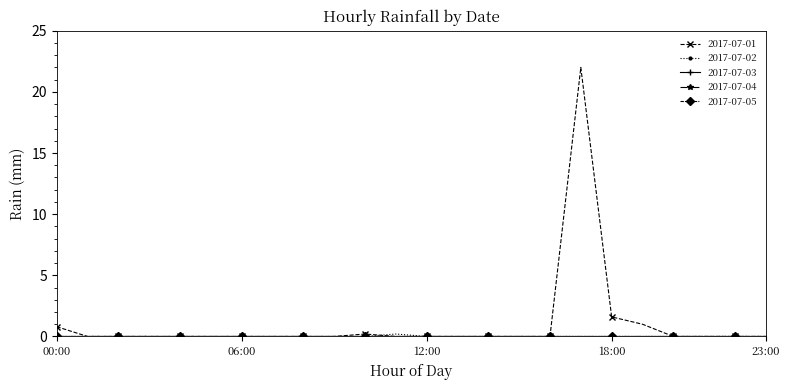

Reading left to right, what are all the values shown in this chart?

2017-07-01: 00:00=0.8	01:00=0.0	02:00=0.0	03:00=0.0	04:00=0.0	05:00=0.0	06:00=0.0	07:00=0.0	08:00=0.0	09:00=0.0	10:00=0.2	11:00=0.0	12:00=0.0	13:00=0.0	14:00=0.0	15:00=0.0	16:00=0.0	17:00=22.0	18:00=1.6	19:00=1.0	20:00=0.0	21:00=0.0	22:00=0.0	23:00=0.0
2017-07-02: 00:00=0.0	01:00=0.0	02:00=0.0	03:00=0.0	04:00=0.0	05:00=0.0	06:00=0.0	07:00=0.0	08:00=0.0	09:00=0.0	10:00=0.0	11:00=0.2	12:00=0.0	13:00=0.0	14:00=0.0	15:00=0.0	16:00=0.0	17:00=0.0	18:00=0.0	19:00=0.0	20:00=0.0	21:00=0.0	22:00=0.0	23:00=0.0
2017-07-03: 00:00=0.0	01:00=0.0	02:00=0.0	03:00=0.0	04:00=0.0	05:00=0.0	06:00=0.0	07:00=0.0	08:00=0.0	09:00=0.0	10:00=0.0	11:00=0.0	12:00=0.0	13:00=0.0	14:00=0.0	15:00=0.0	16:00=0.0	17:00=0.0	18:00=0.0	19:00=0.0	20:00=0.0	21:00=0.0	22:00=0.0	23:00=0.0
2017-07-04: 00:00=0.0	01:00=0.0	02:00=0.0	03:00=0.0	04:00=0.0	05:00=0.0	06:00=0.0	07:00=0.0	08:00=0.0	09:00=0.0	10:00=0.0	11:00=0.0	12:00=0.0	13:00=0.0	14:00=0.0	15:00=0.0	16:00=0.0	17:00=0.0	18:00=0.0	19:00=0.0	20:00=0.0	21:00=0.0	22:00=0.0	23:00=0.0
2017-07-05: 00:00=0.0	01:00=0.0	02:00=0.0	03:00=0.0	04:00=0.0	05:00=0.0	06:00=0.0	07:00=0.0	08:00=0.0	09:00=0.0	10:00=0.0	11:00=0.0	12:00=0.0	13:00=0.0	14:00=0.0	15:00=0.0	16:00=0.0	17:00=0.0	18:00=0.0	19:00=0.0	20:00=0.0	21:00=0.0	22:00=0.0	23:00=0.0